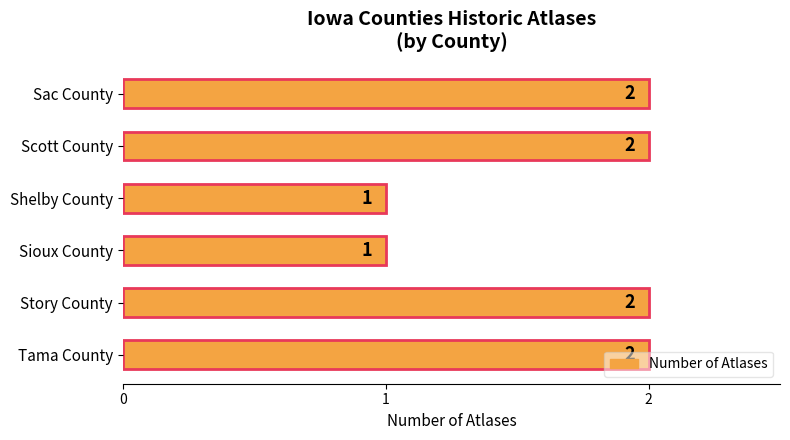

What is the sum of all values?

10